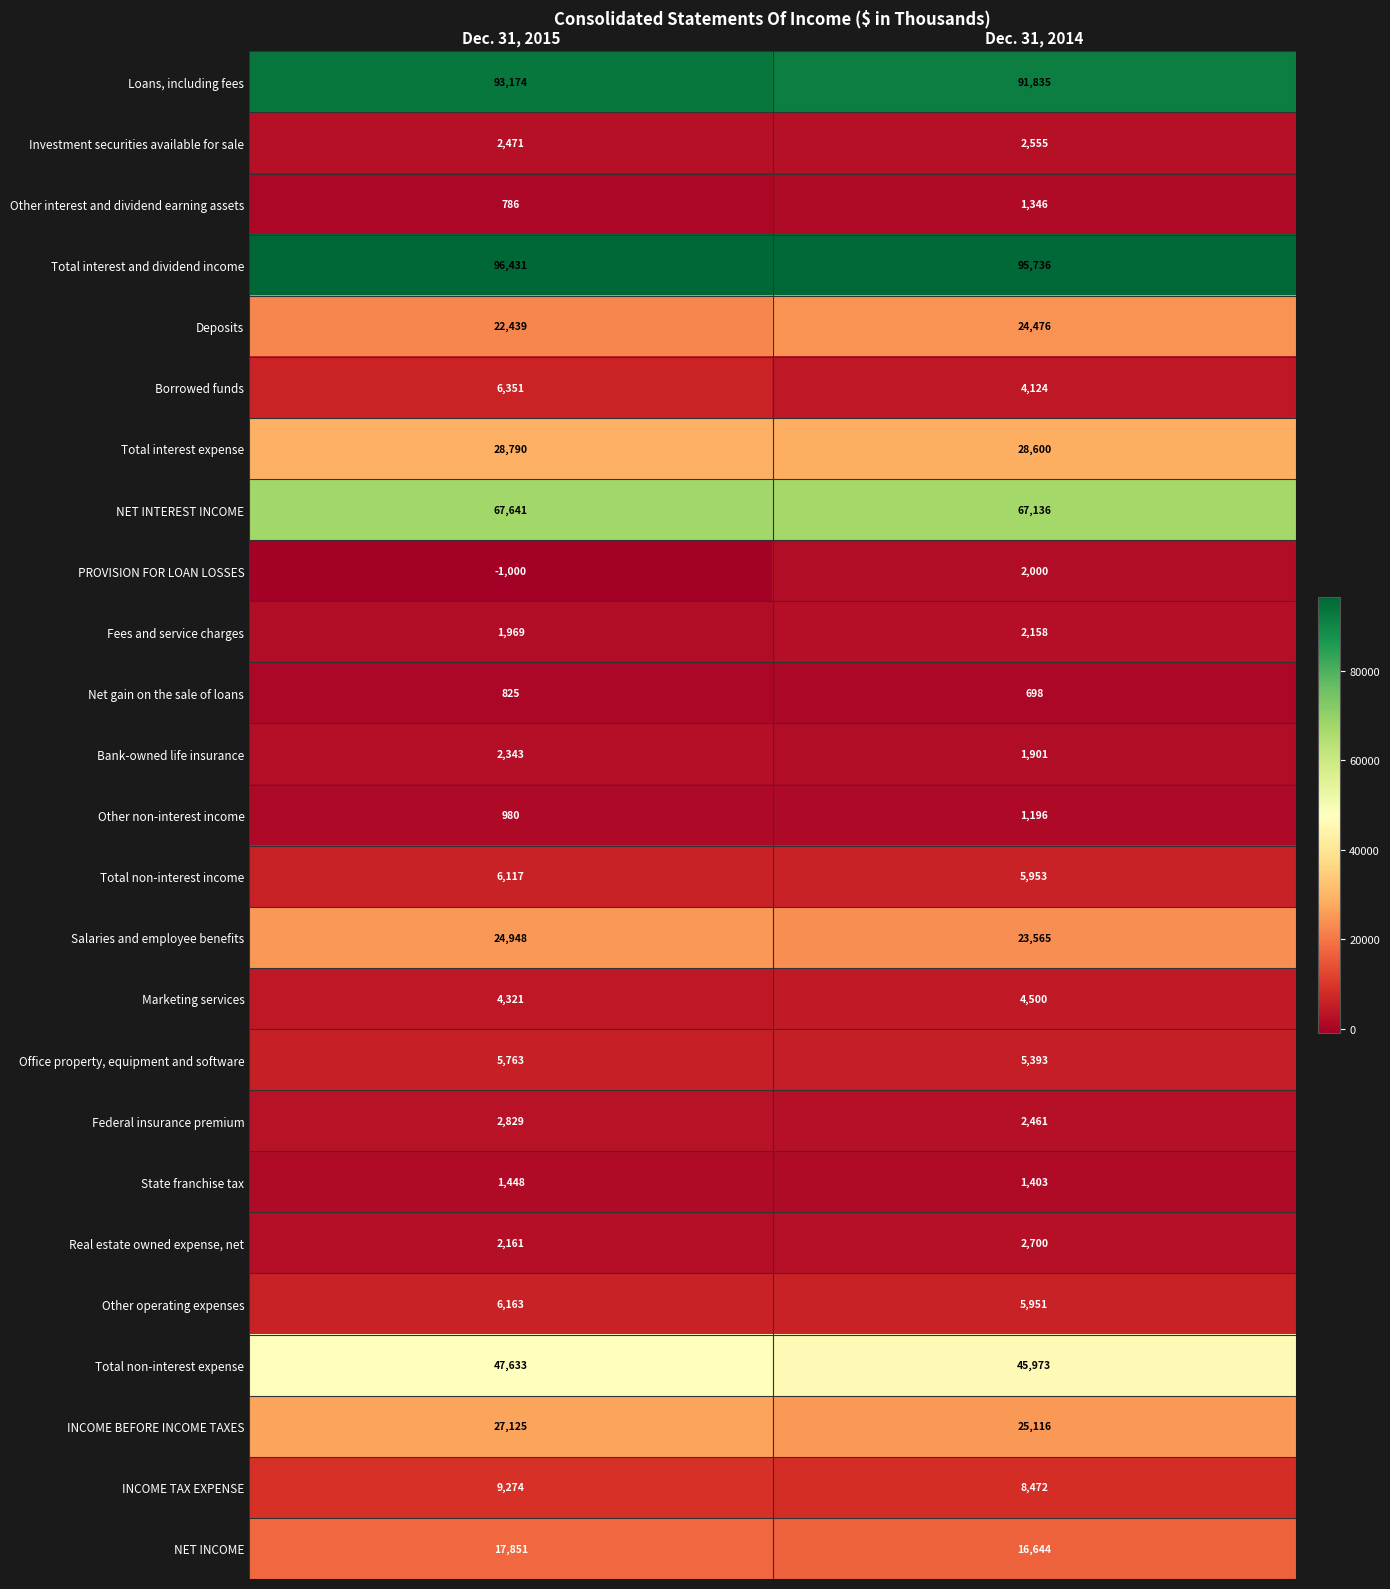

What is the difference between the highest and lowest values at Dec. 31, 2015?

97431